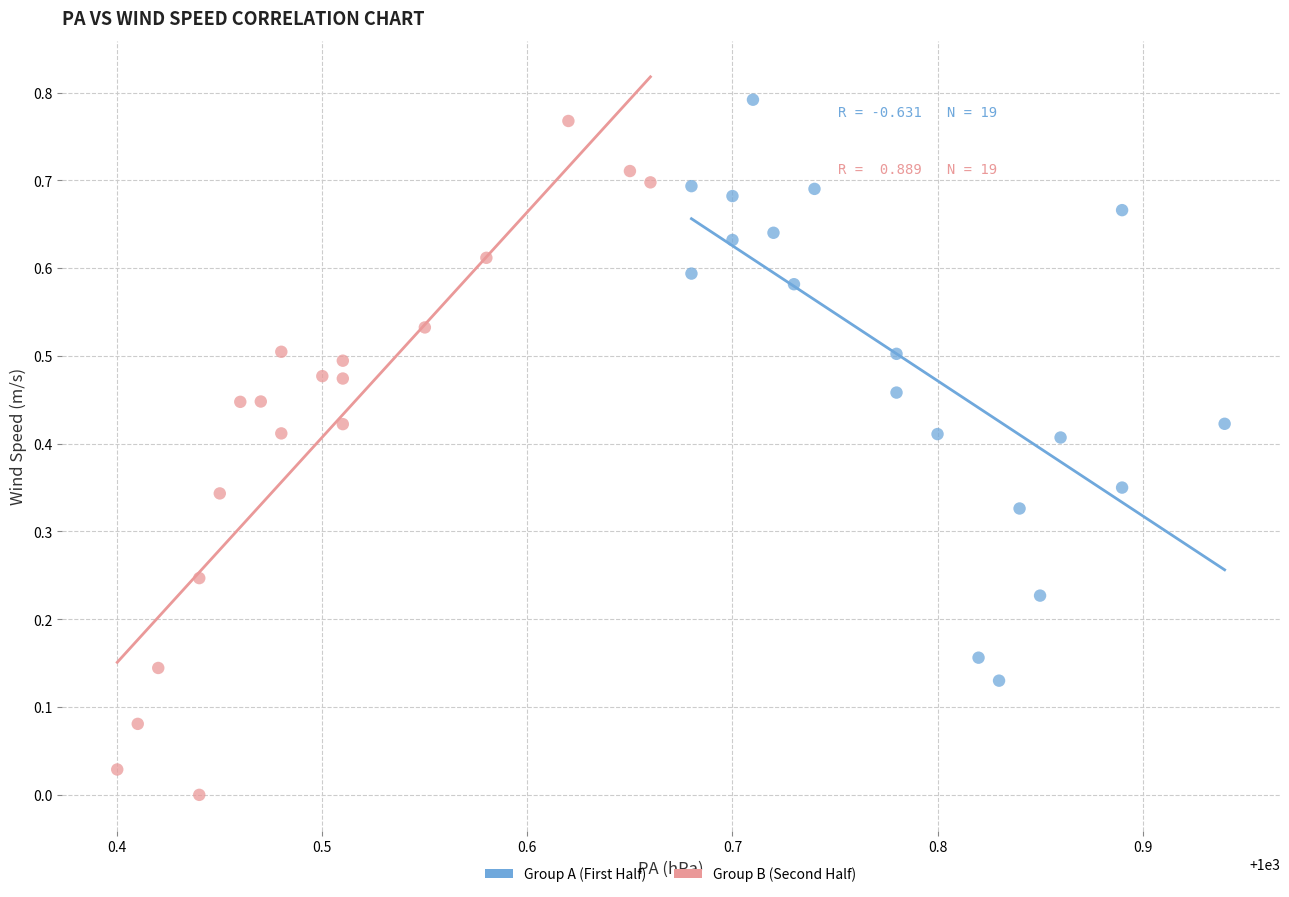

What are all the series names shown in the legend?

Group A (First Half), Group B (Second Half)